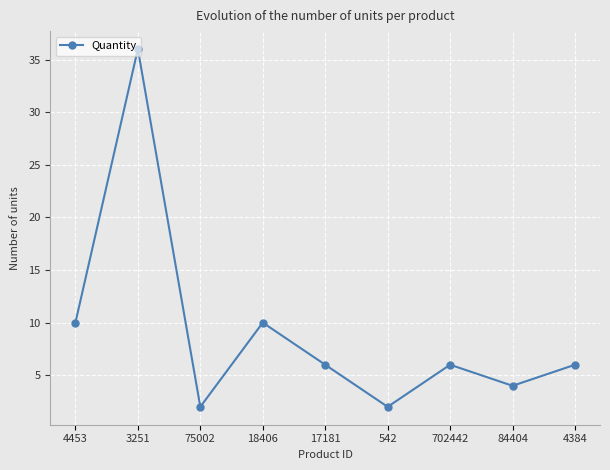

True or false: the data shows 9 at 3251.

False